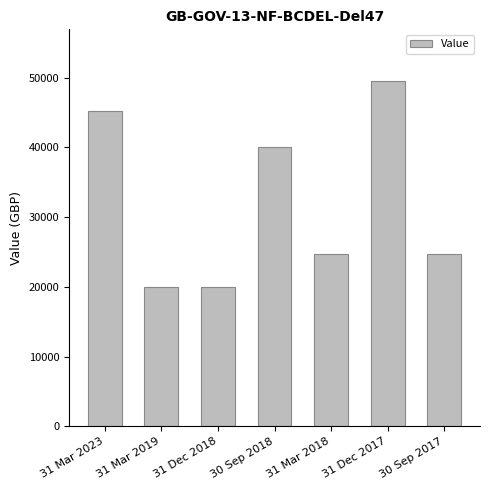

How many values are between 20000 and 45141?

6